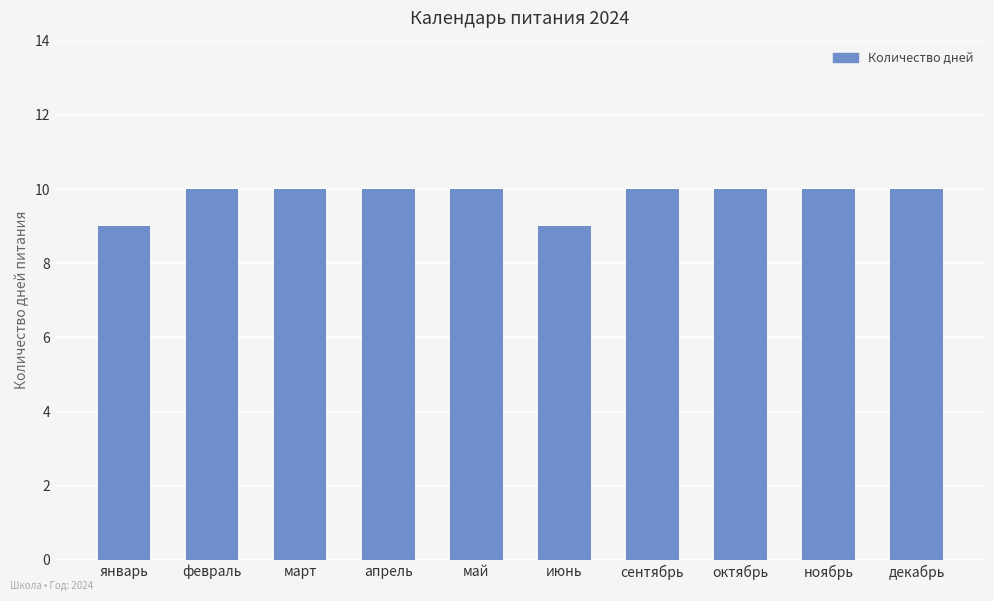

What is the greatest value displayed?

10